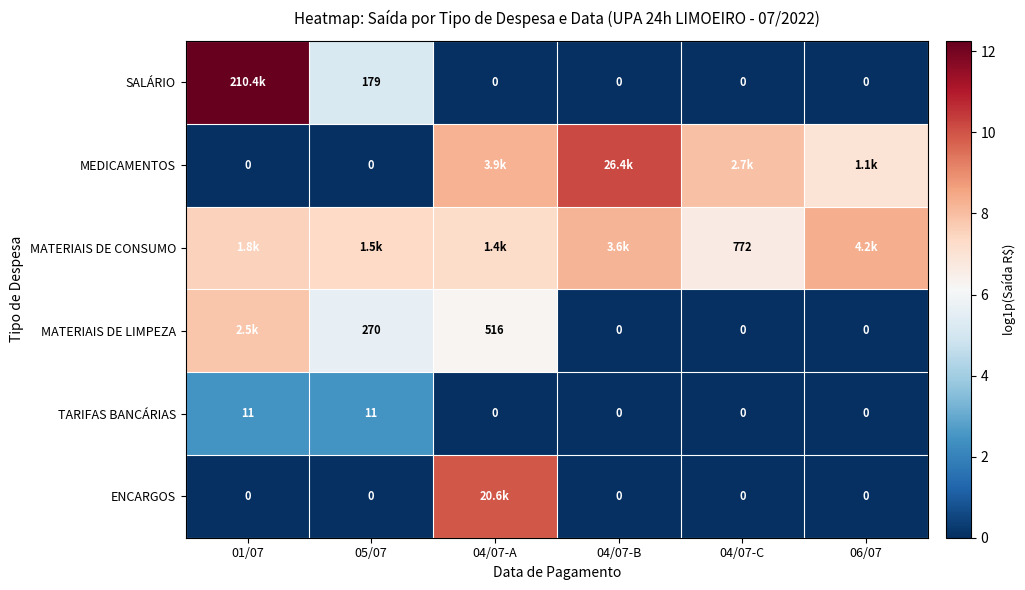

At which category is the sum across all series the highest?

04/07-A